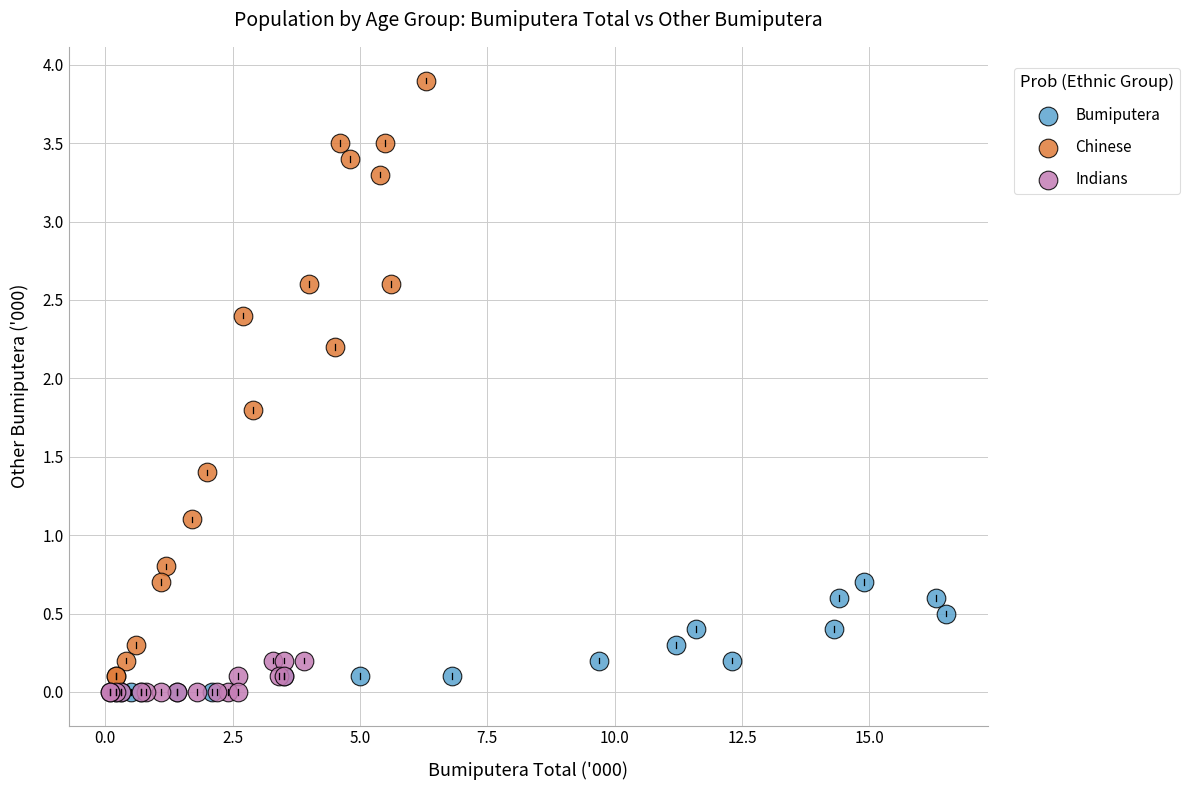

Which series reaches the maximum Y coordinate?

Chinese